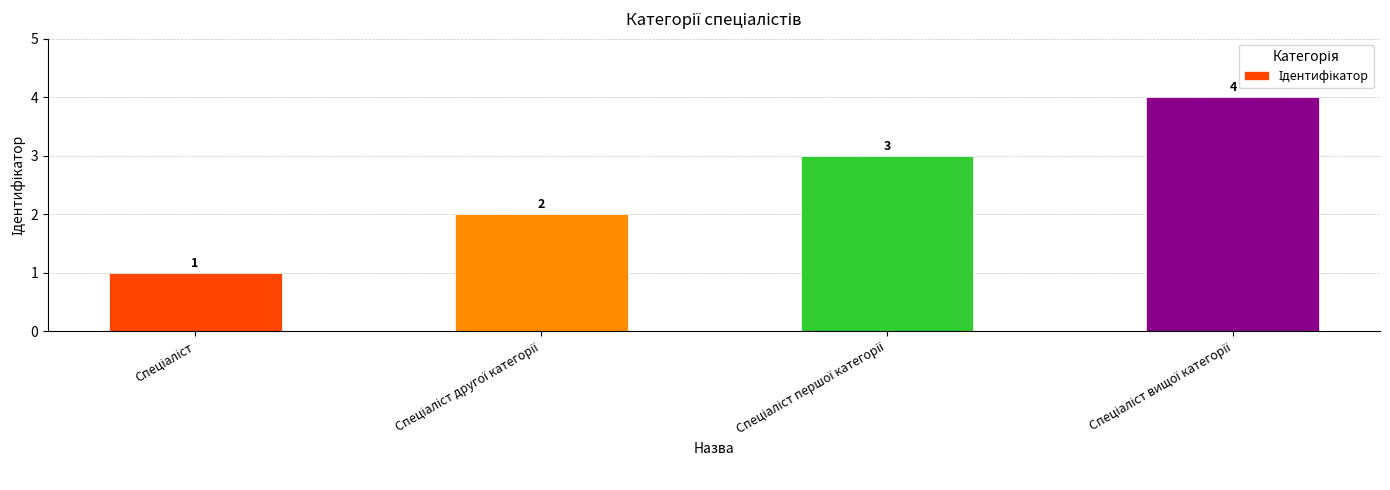

Reading left to right, extract all data points from this chart.

1	2	3	4